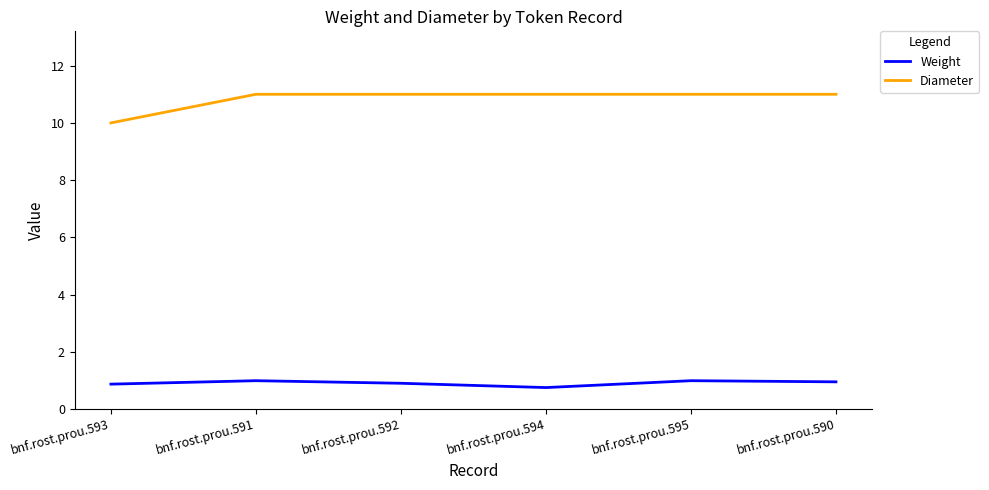

What position from the right is bnf.rost.prou.594?

3